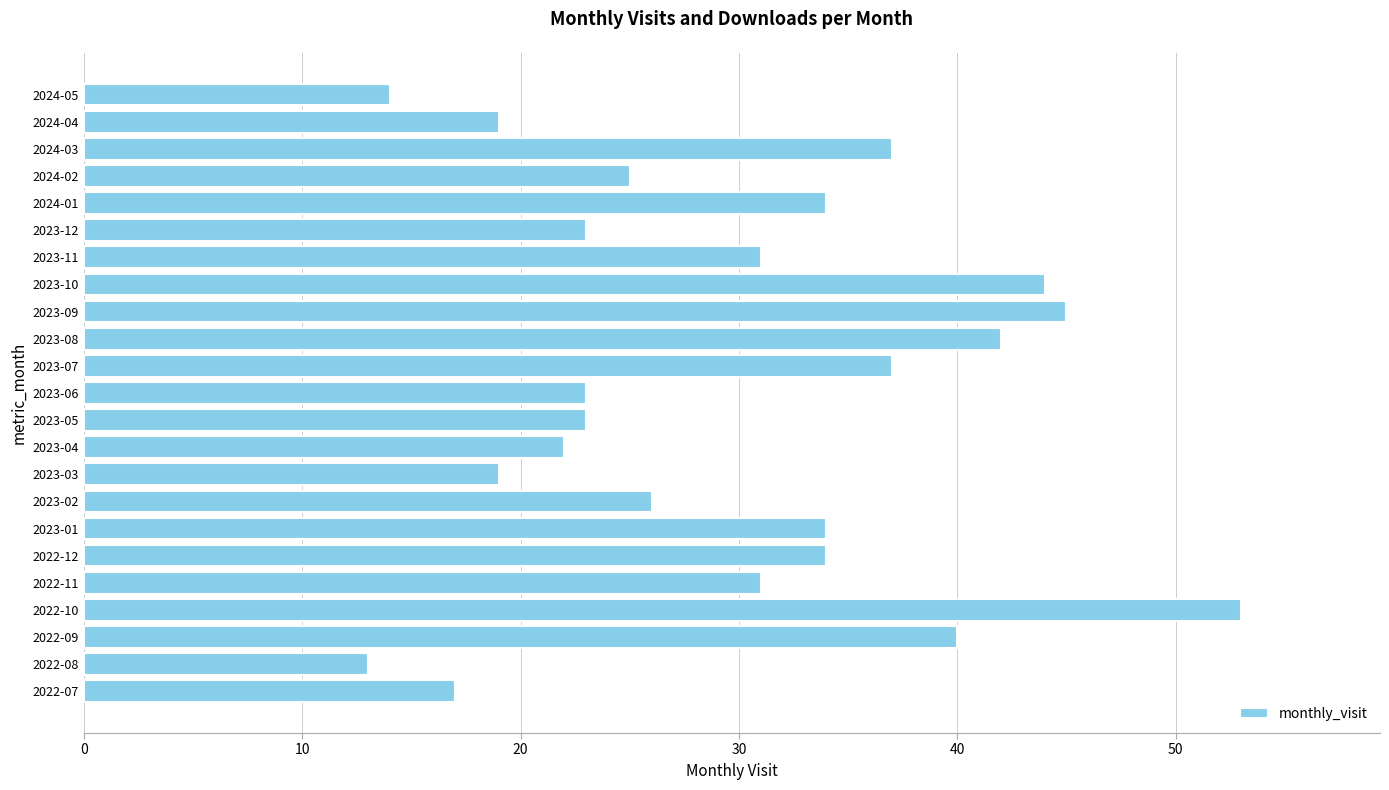

True or false: the data shows 37 at 2023-07.

True